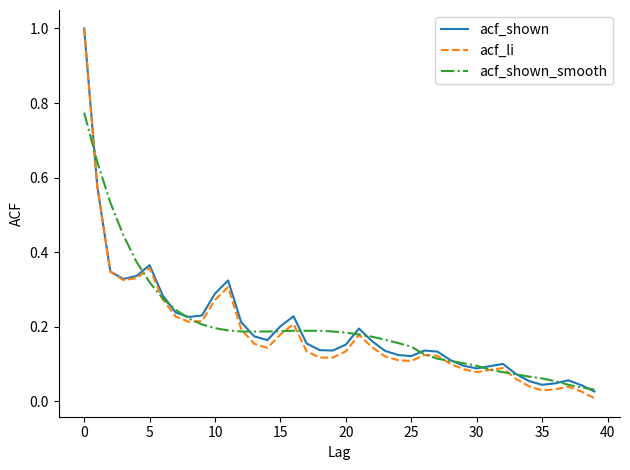

Which series has the largest range (max minus min)?

acf_li